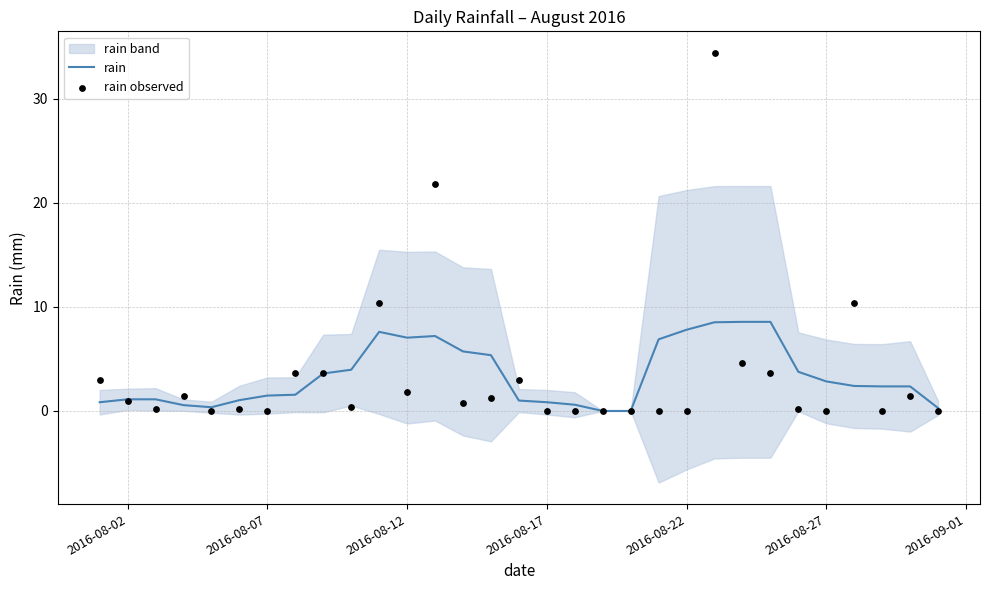

Which series has the largest total across all categories?

rain observed